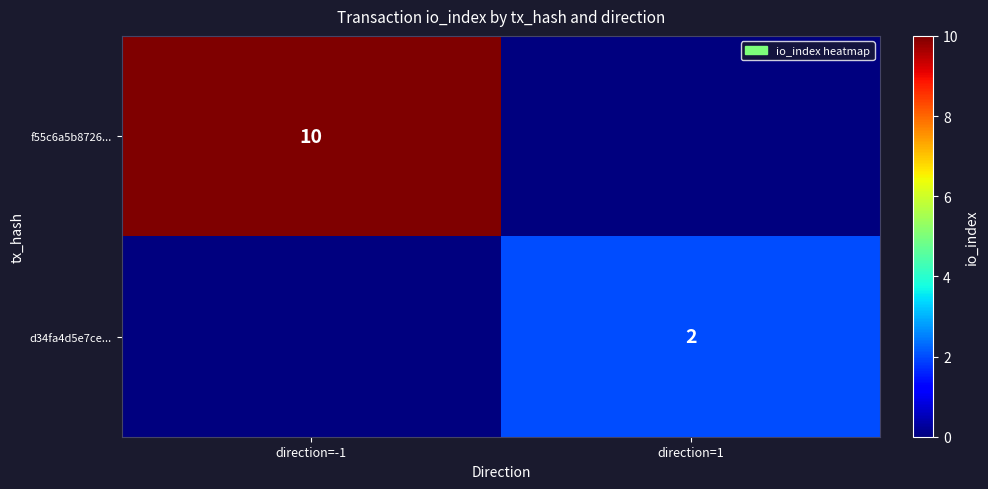

The f55c6a5b8726... series shows 10 at direction=-1. True or false?

True